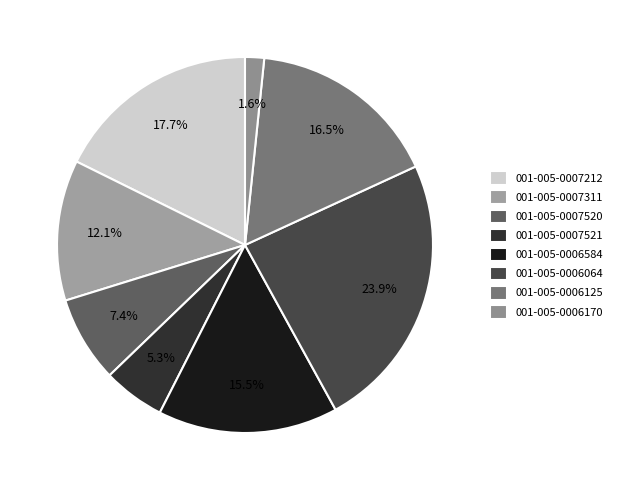

Is there a majority slice in this chart?

No